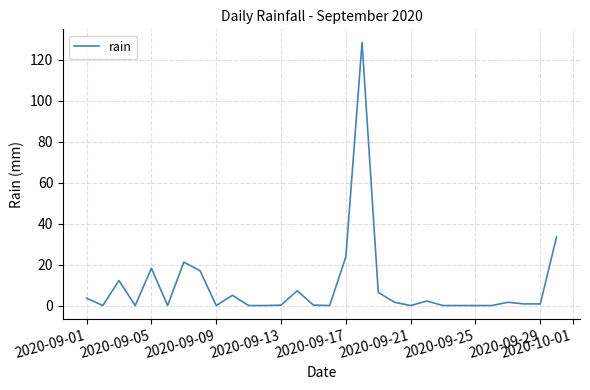

What is the maximum value shown in the chart?

128.4